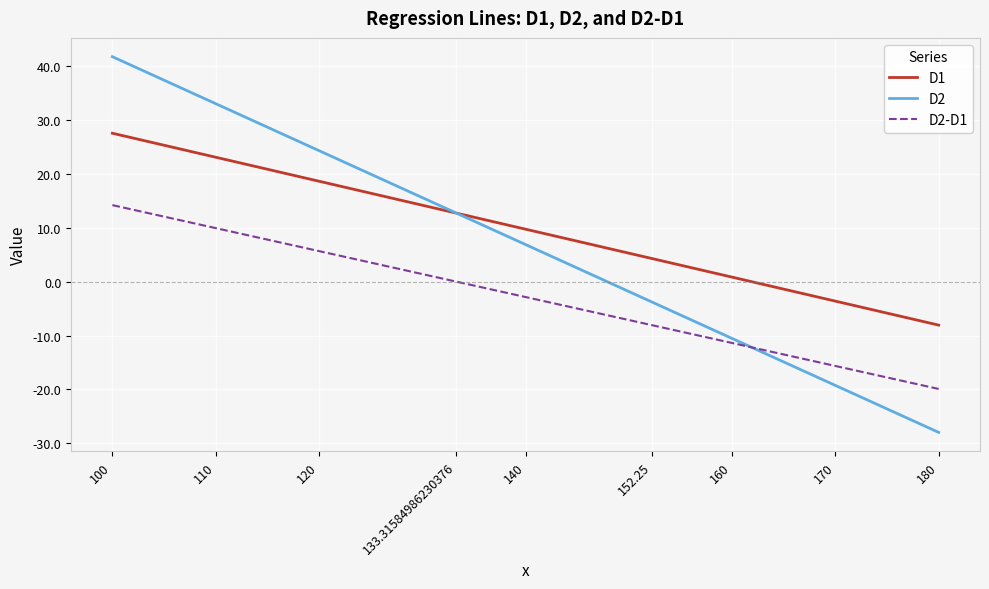

Does the chart have visible grid lines?

Yes